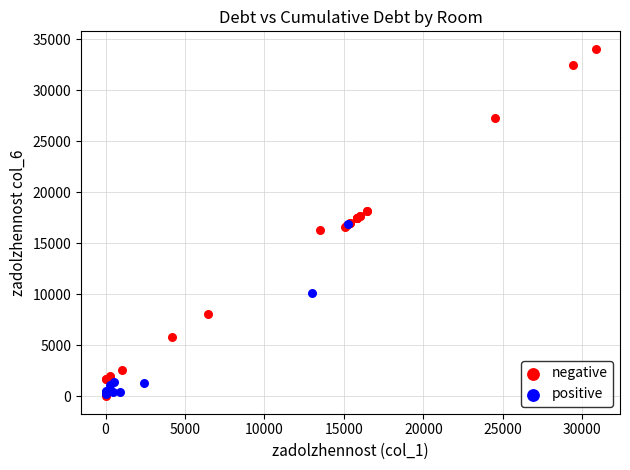

What are all the series names shown in the legend?

negative, positive